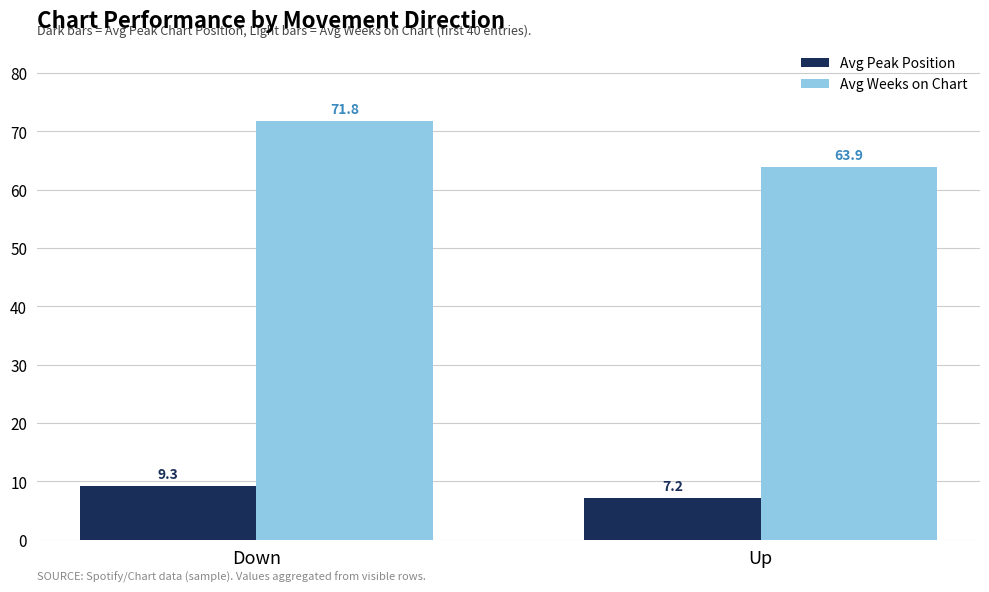

Is the value of Avg Weeks on Chart at Up greater than the value of Avg Peak Position at Up?

Yes